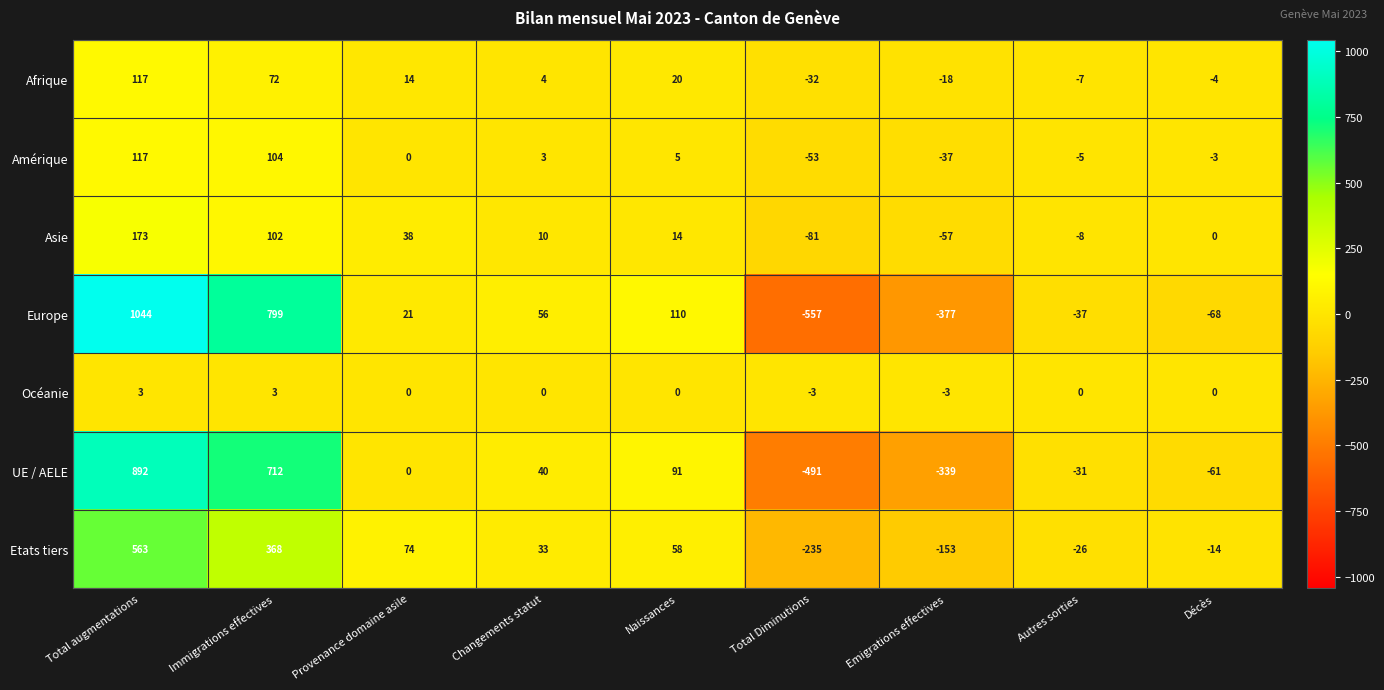

True or false: Asie has a value of -4 at Autres sorties.

False